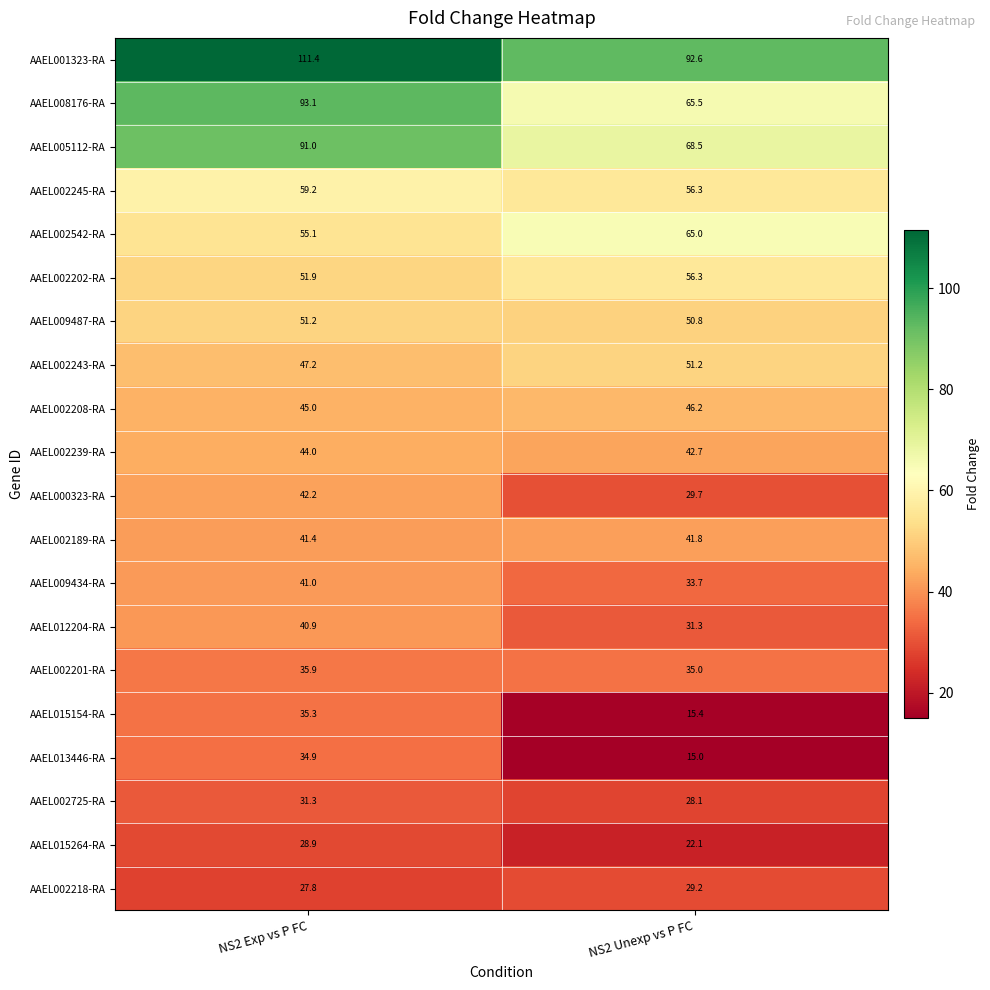

What is the smallest value displayed?

15.0